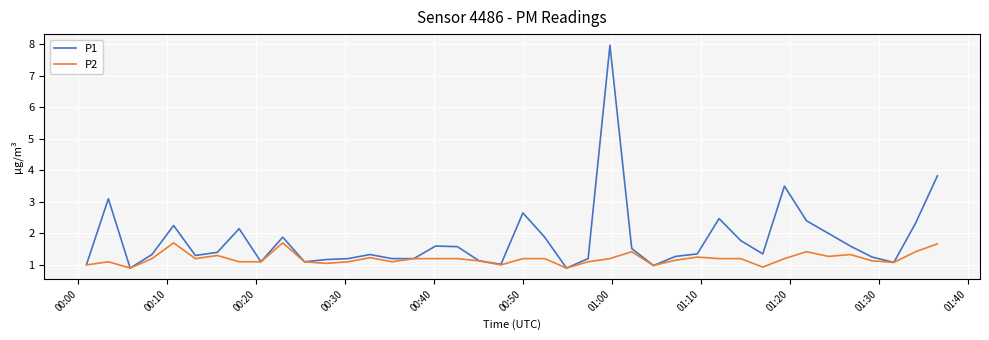

Which series has the largest total across all categories?

P1